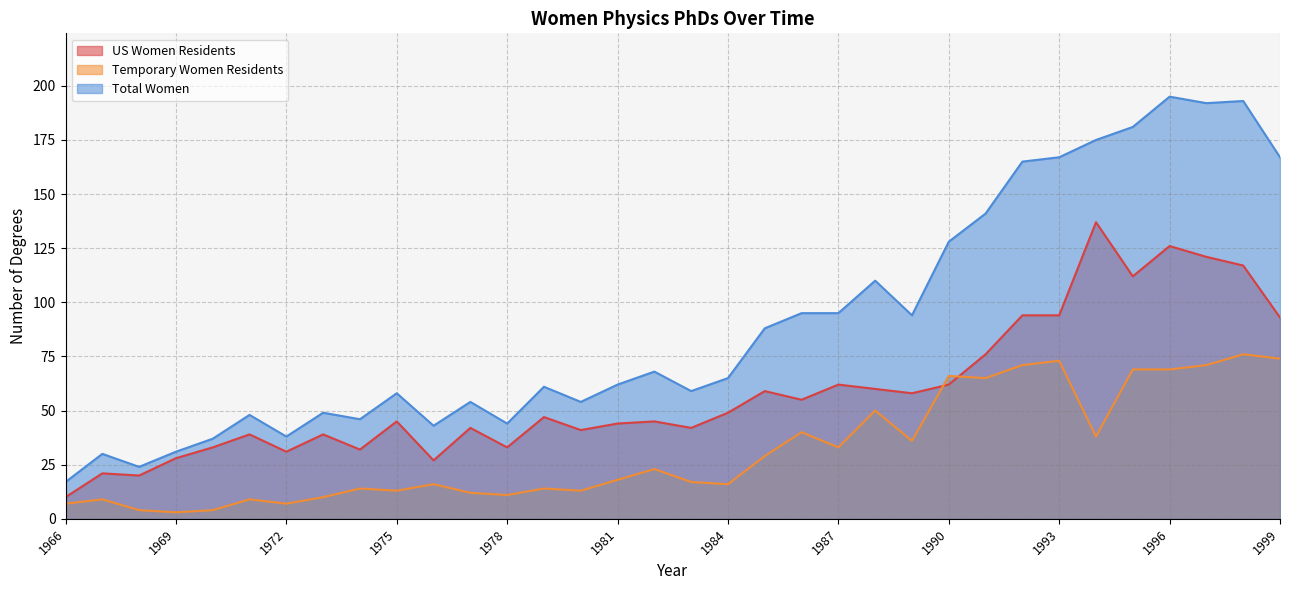

Where is the first local maximum for Total Women?

1967